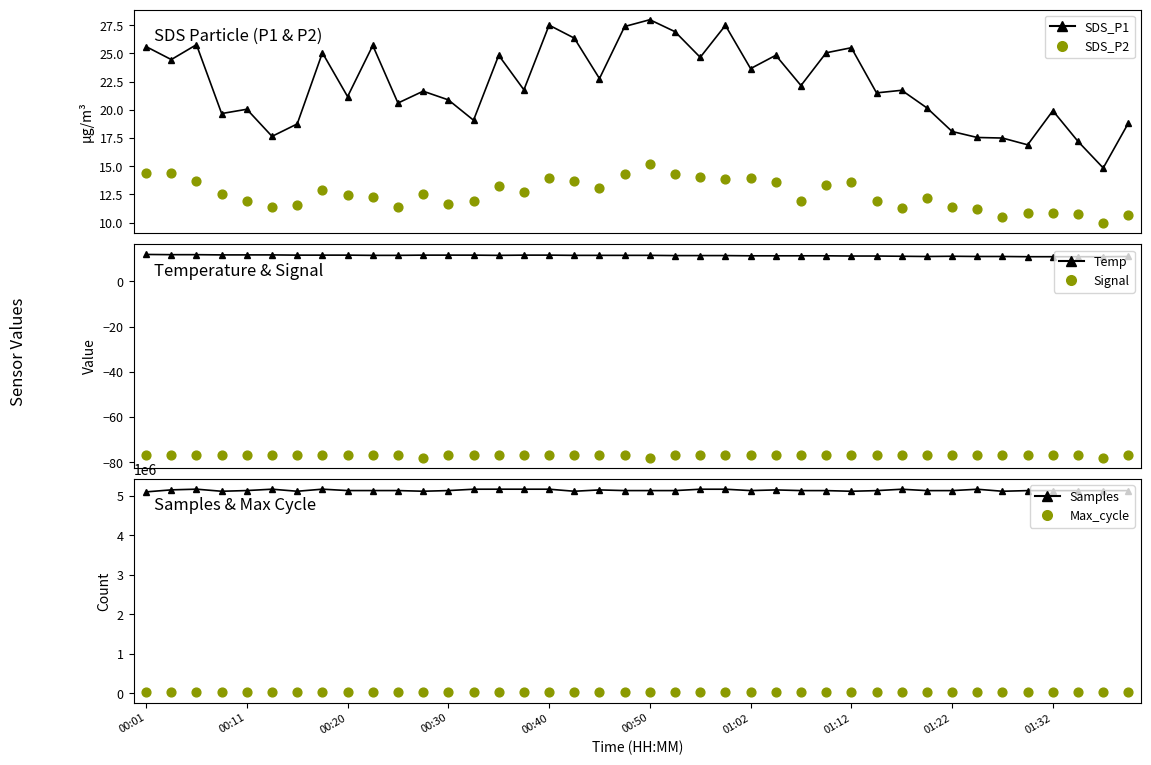

Which series has the largest total across all categories?

Samples